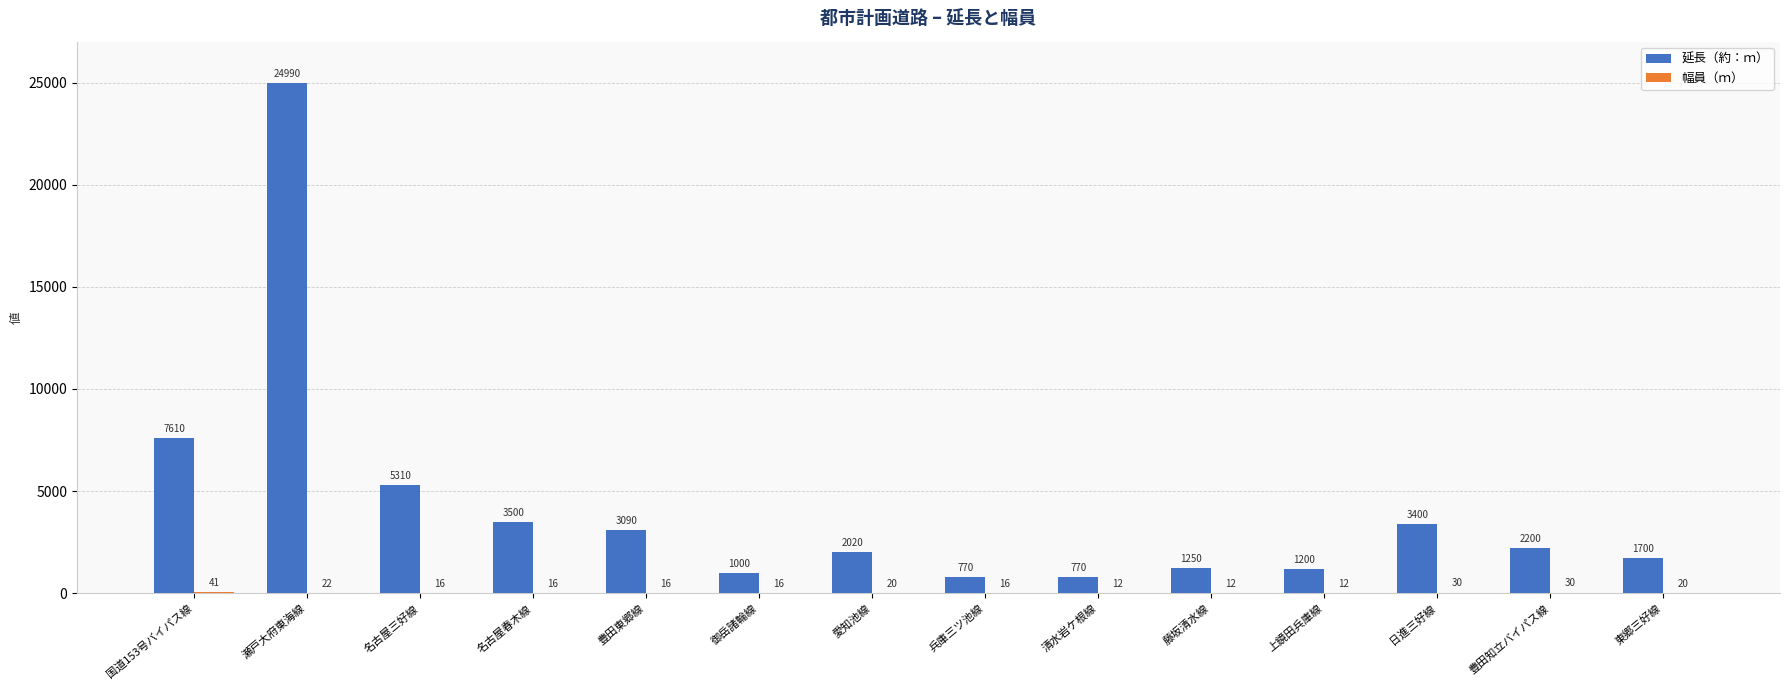

Is it true that 延長（約：ｍ） equals 1066 at 豊田知立バイパス線?

False